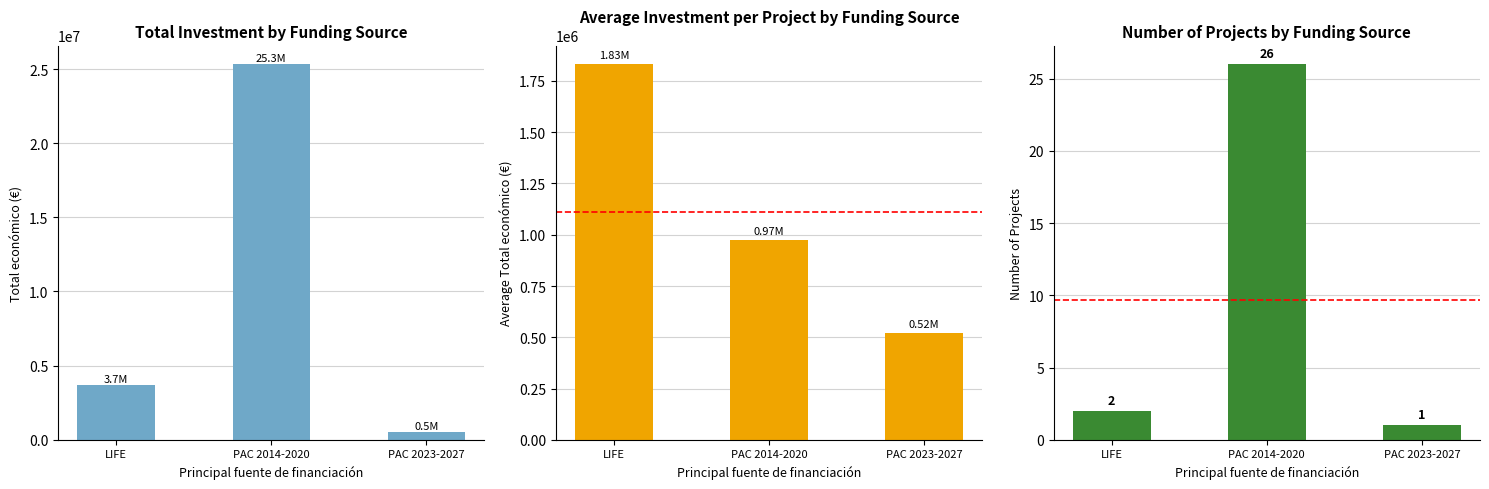

The value of Promedio por proyecto at LIFE is 1831485.5. True or false?

True